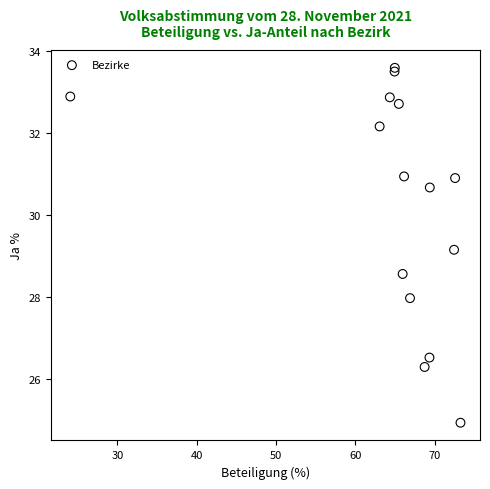

What Y value in the scatter plot is closest to 29?

29.2